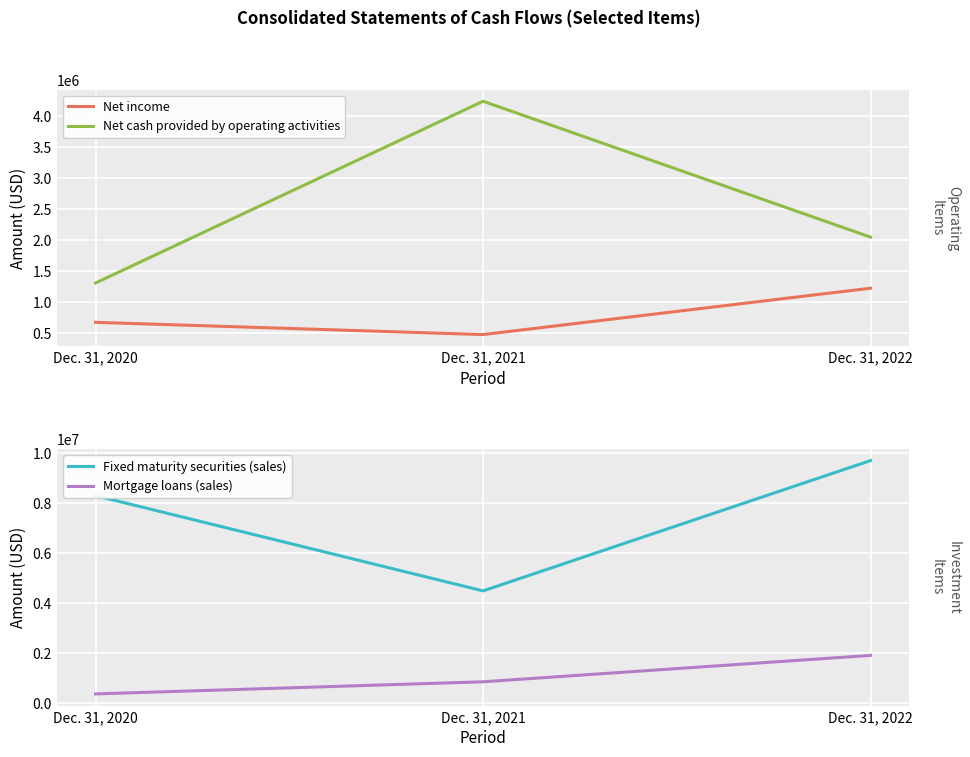

Is this an area chart (filled region under the line)?

No